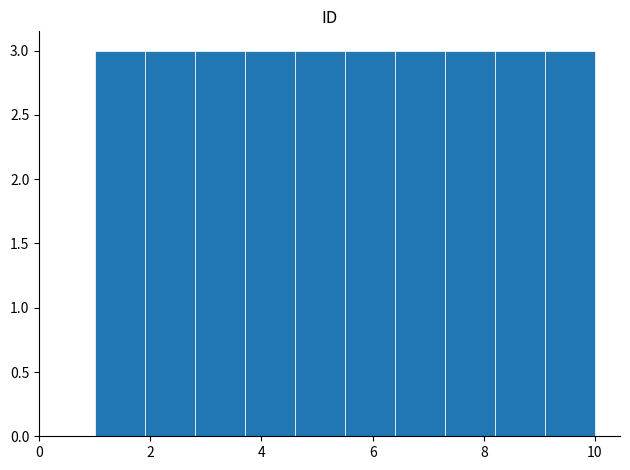

Reading left to right, list every bar in this chart as the range it spans on the x-axis followed by its height. Neither the bar edges nor the heights are printed on the chart, so give them approximately, as read against the axes.

1.0 to 1.9: 3
1.9 to 2.8: 3
2.8 to 3.7: 3
3.7 to 4.6: 3
4.6 to 5.5: 3
5.5 to 6.4: 3
6.4 to 7.3: 3
7.3 to 8.2: 3
8.2 to 9.1: 3
9.1 to 10.0: 3